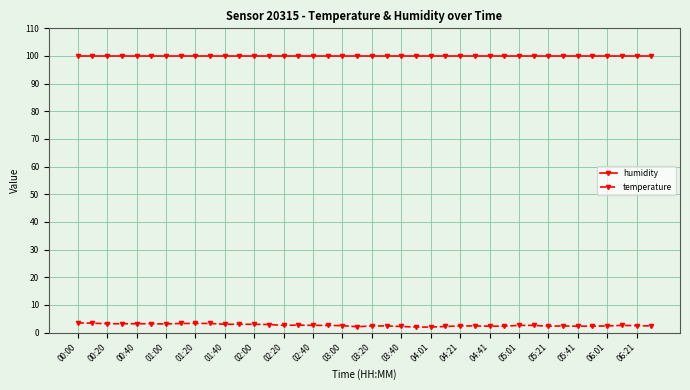

What is the maximum value shown in the chart?

99.9